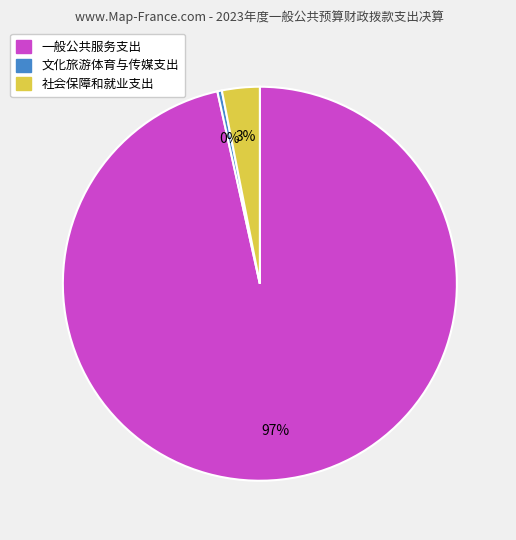

To the nearest percent, what percentage of the pie is 一般公共服务支出?

97%